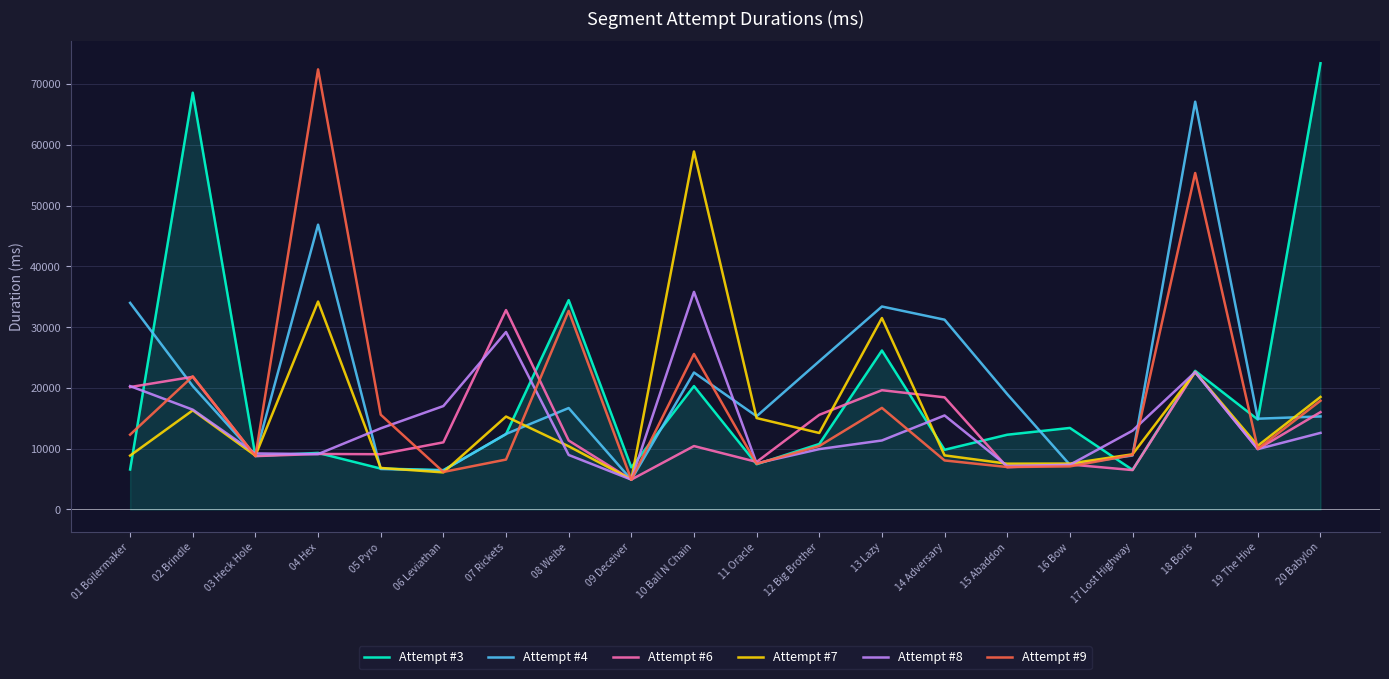

How many lines are shown in the chart?

6